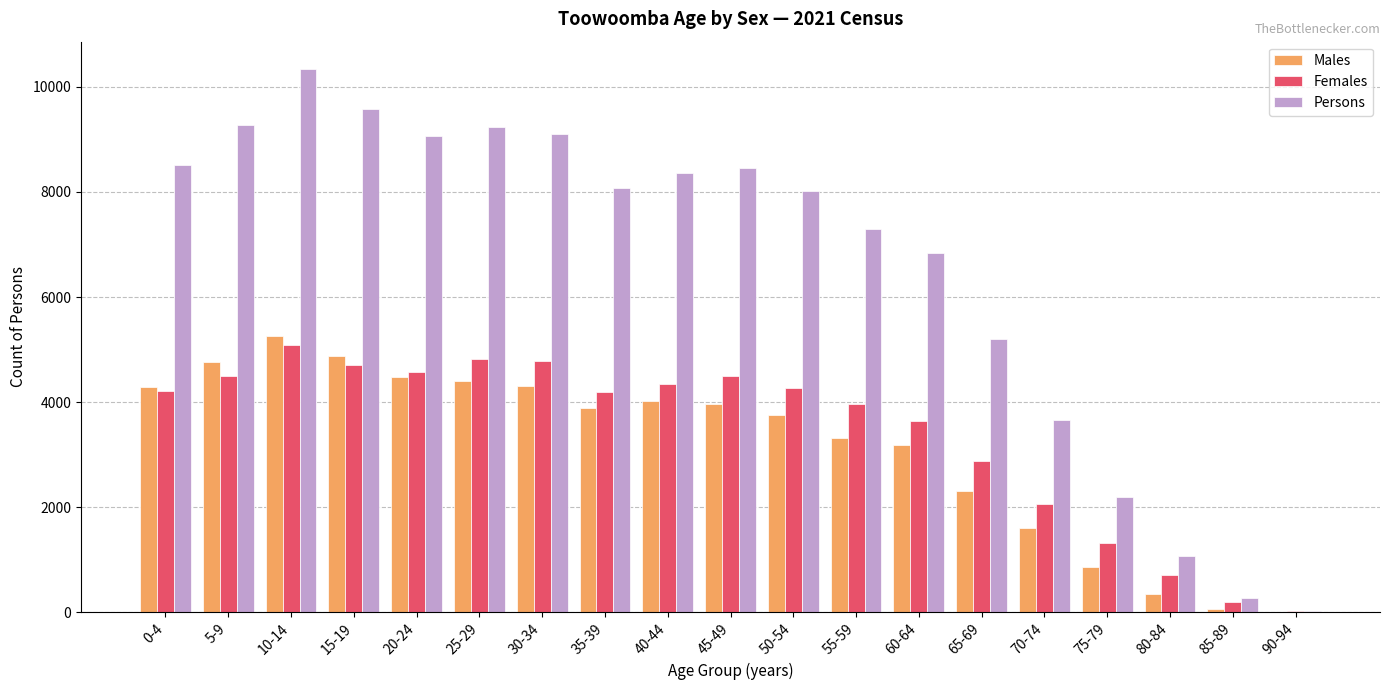

Are the bars grouped side by side (vs. stacked)?

Yes